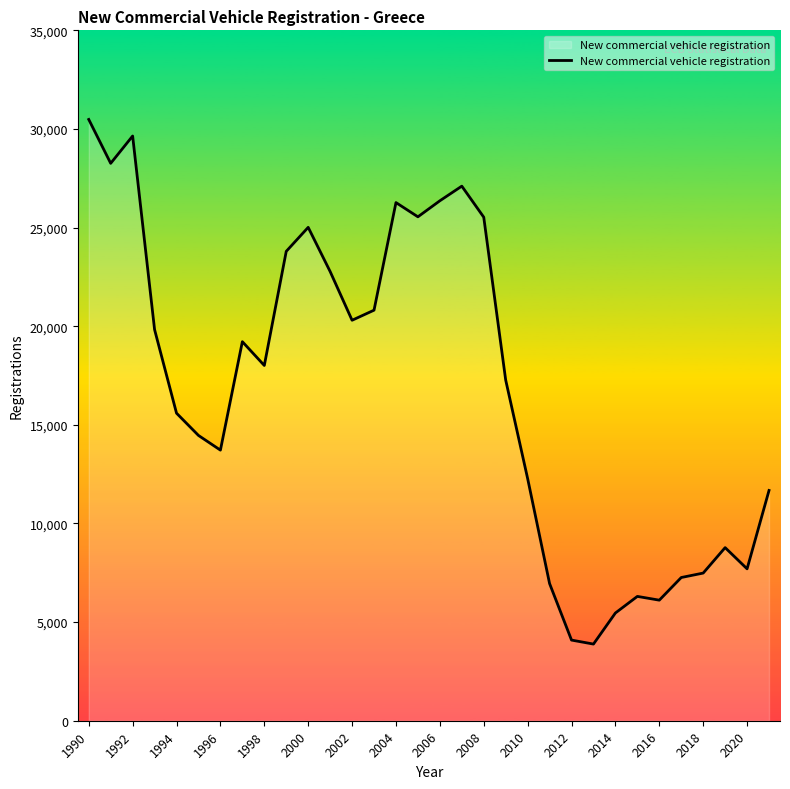

What is the difference between the maximum and minimum values?

26596